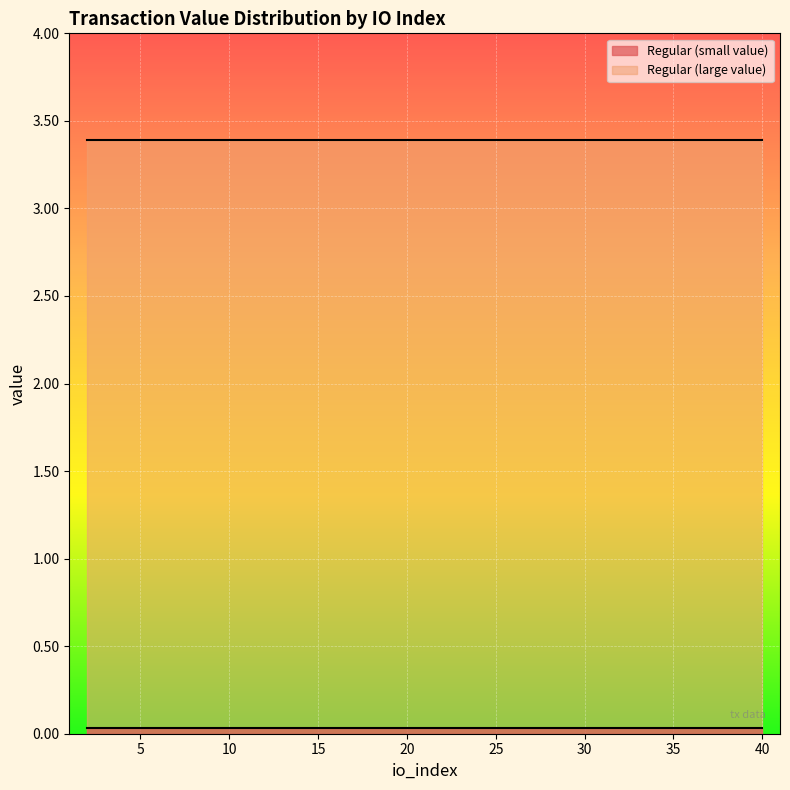

What is the greatest value displayed?

3.4